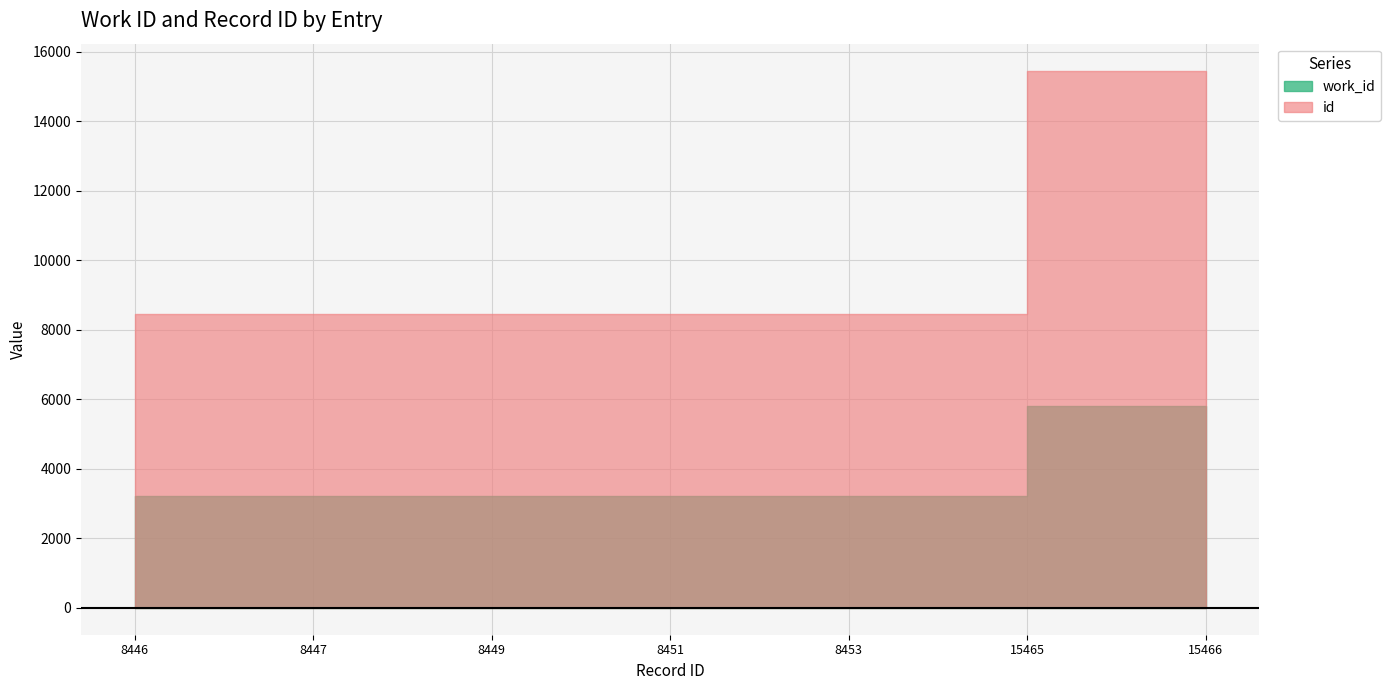

How many values in the id series exceed 8451?

3